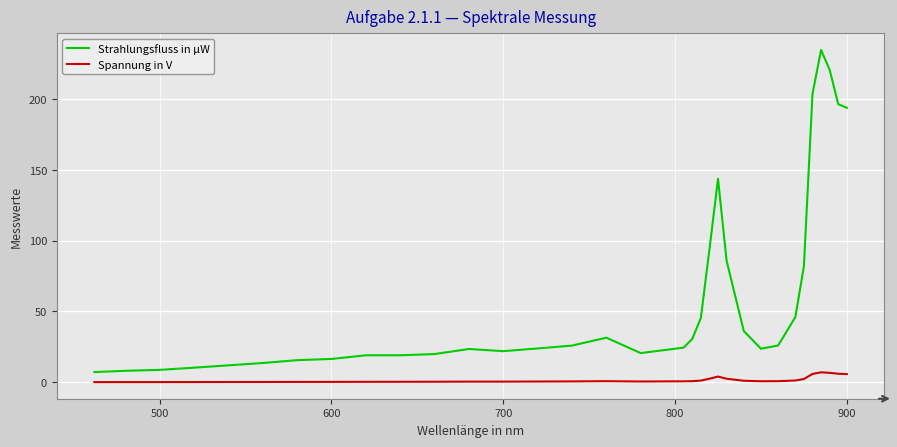

What is the difference between the second highest and second lowest values in the Strahlungsfluss in µW series?

212.6